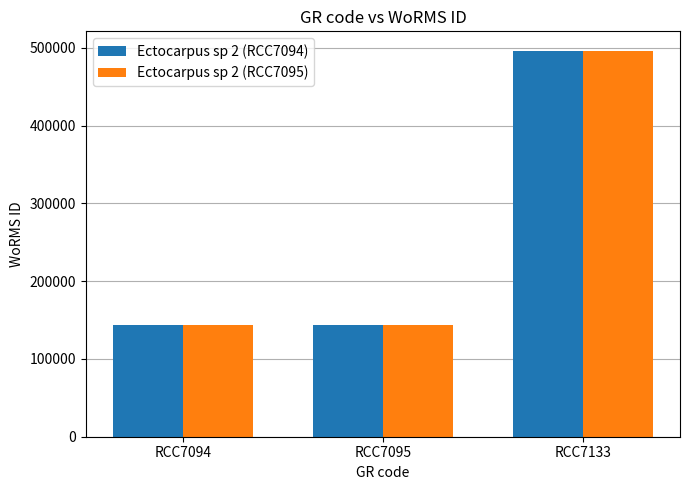

How many Ectocarpus sp 2 (RCC7094) values are between 144099 and 496299?

3